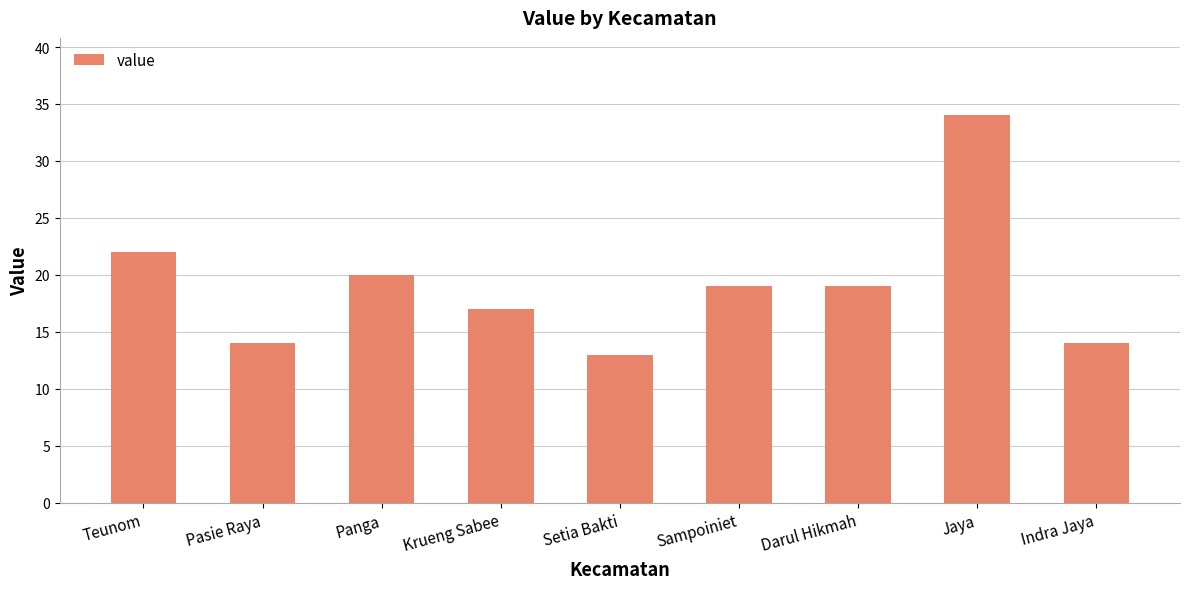

Reading right to left, extract all data points from this chart.

14	34	19	19	13	17	20	14	22